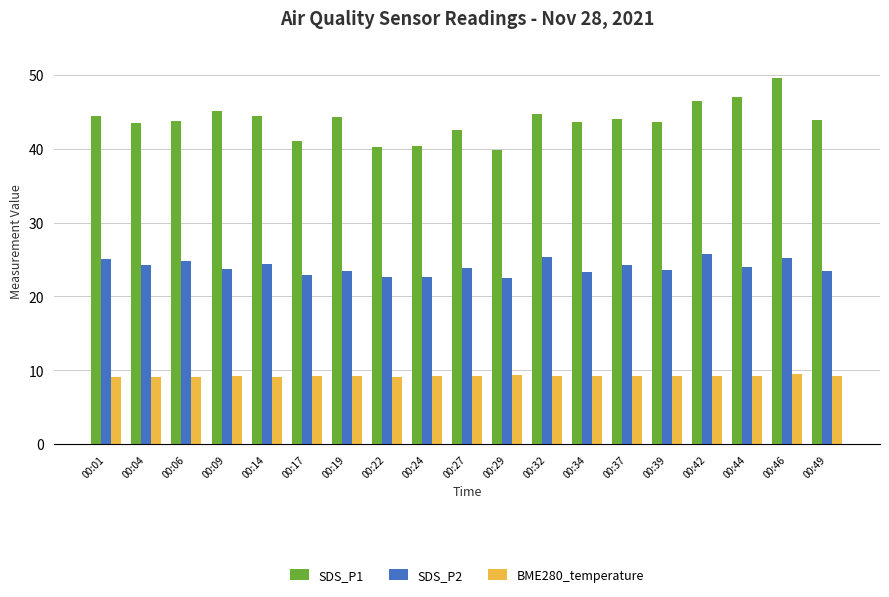

The BME280_temperature series shows 2.0 at 00:39. True or false?

False